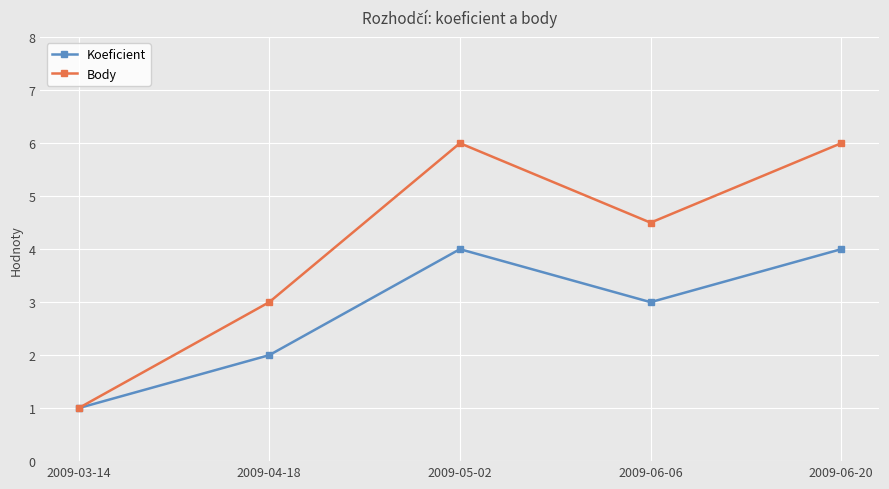

What is the label of the 1st point from the left?

2009-03-14